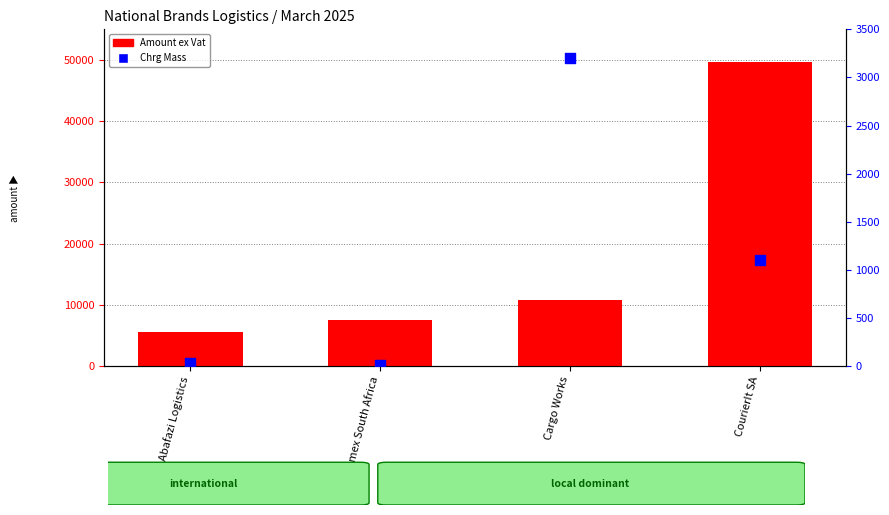

Which series contains the lowest Y value?

Chrg Mass